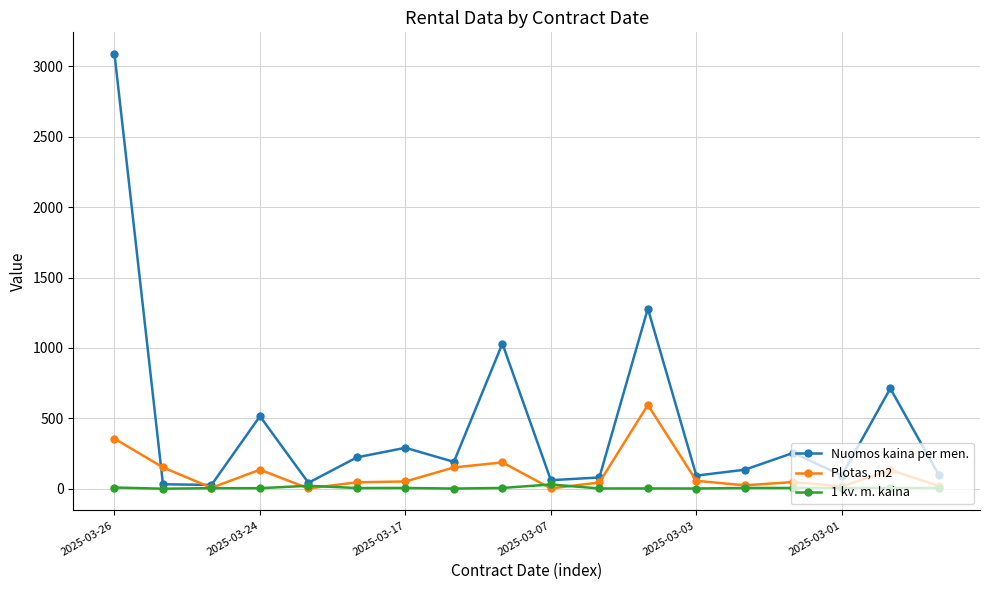

List the series in order of their overall mean, highest first.

Nuomos kaina per men., Plotas, m2, 1 kv. m. kaina